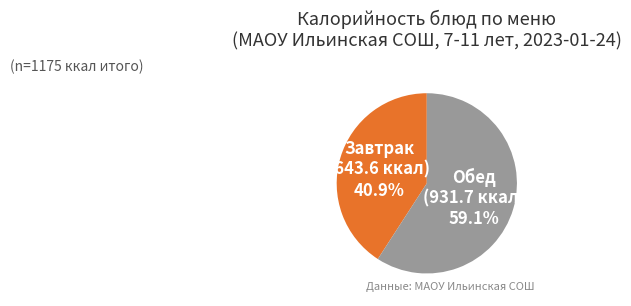

What is the smallest slice in the pie chart?

Завтрак (643.6 ккал)